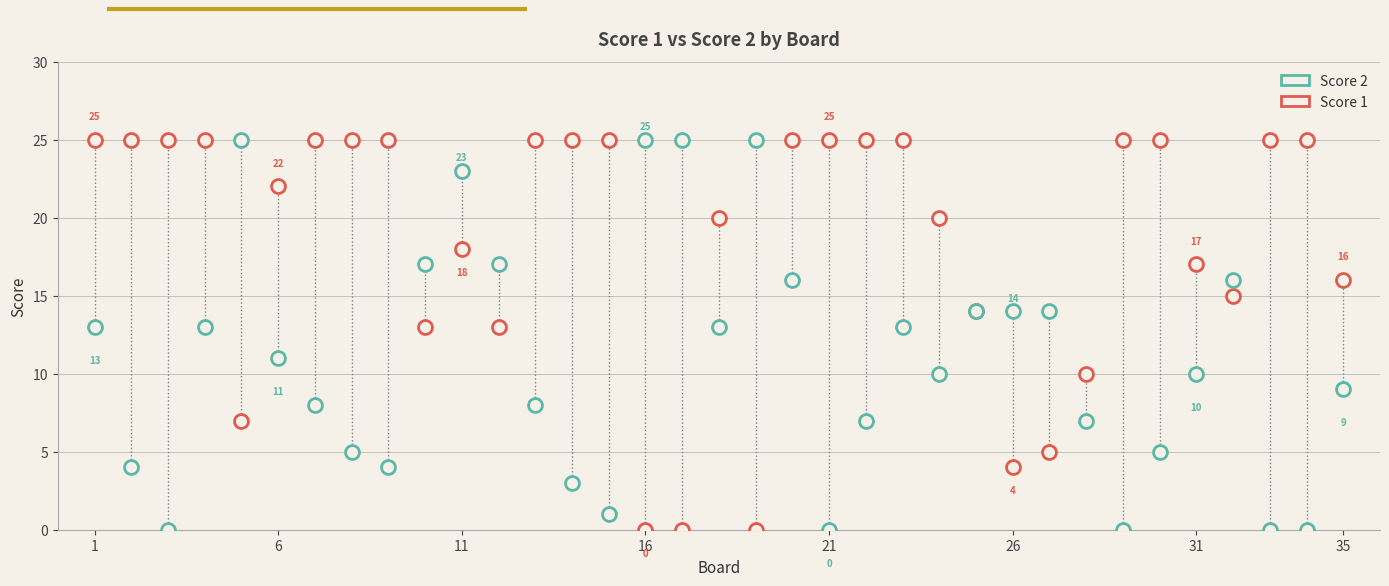

Which series has the largest total across all categories?

Score 1